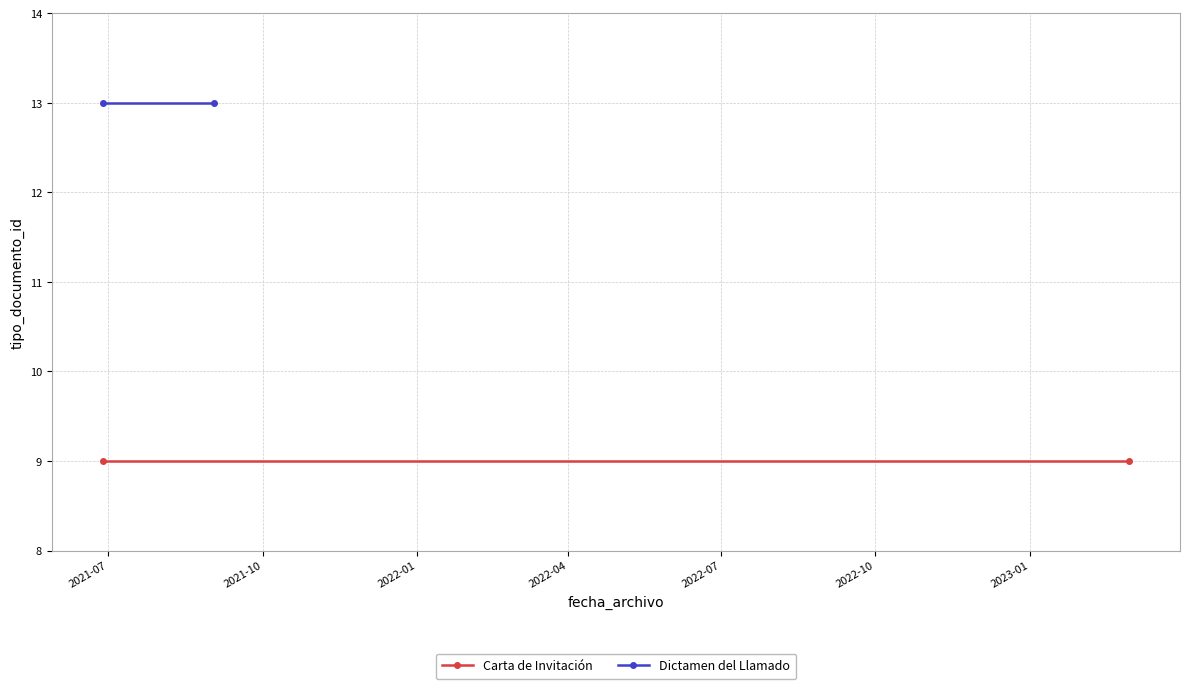

What is the difference between the highest and lowest values at 2021-07?

4